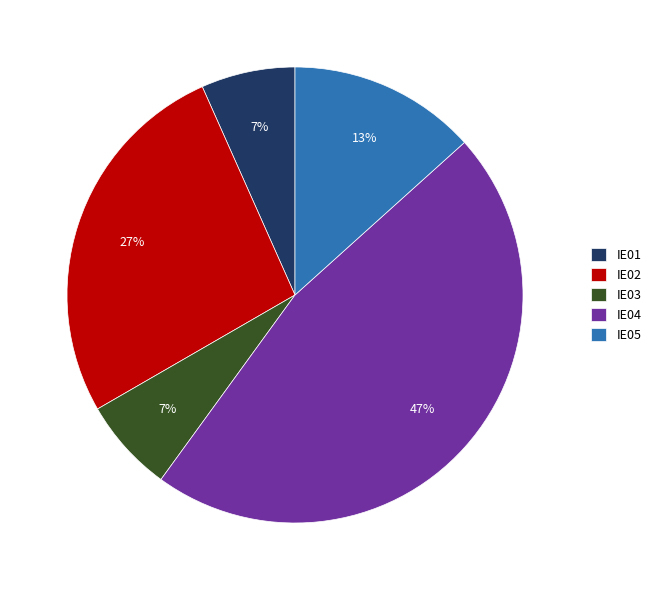

The IE03 slice represents 21% of the pie. True or false?

False